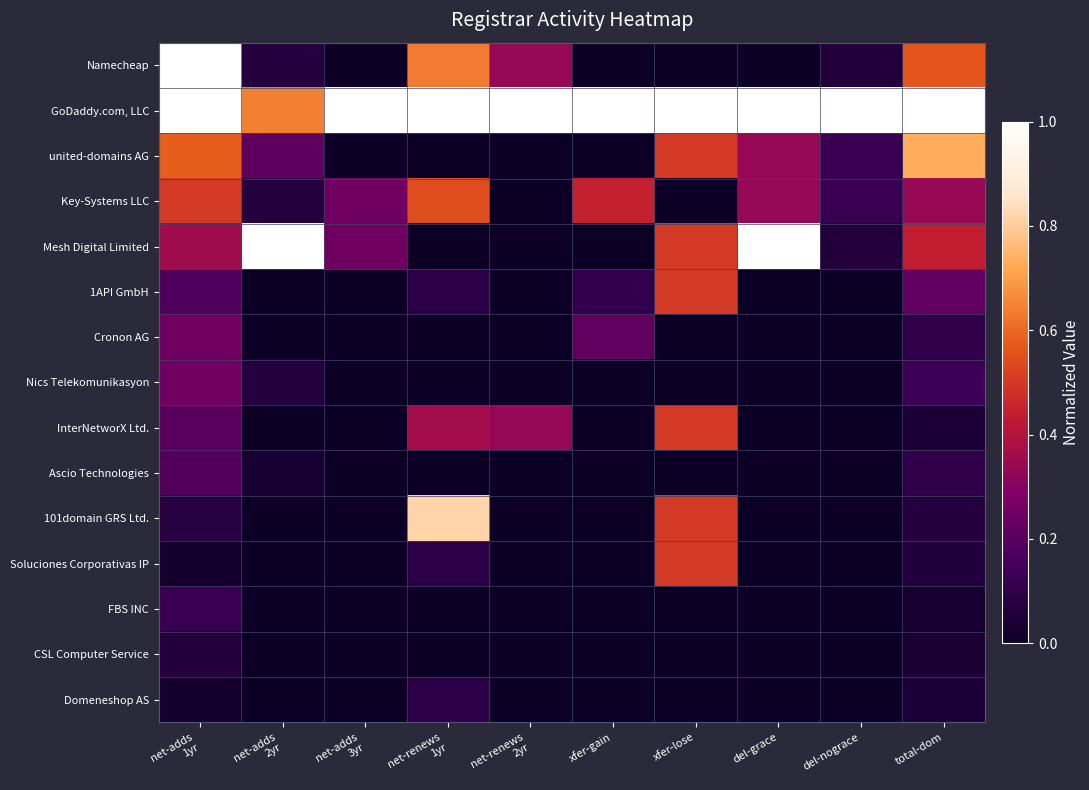

List the series in order of their peak value, lowest first.

CSL Computer Service, Domeneshop AS, FBS INC, Ascio Technologies, Cronon AG, Nics Telekomunikasyon, 1API GmbH, InterNetworX Ltd., Soluciones Corporativas IP, Key-Systems LLC, united-domains AG, 101domain GRS Ltd., Namecheap, GoDaddy.com, LLC, Mesh Digital Limited